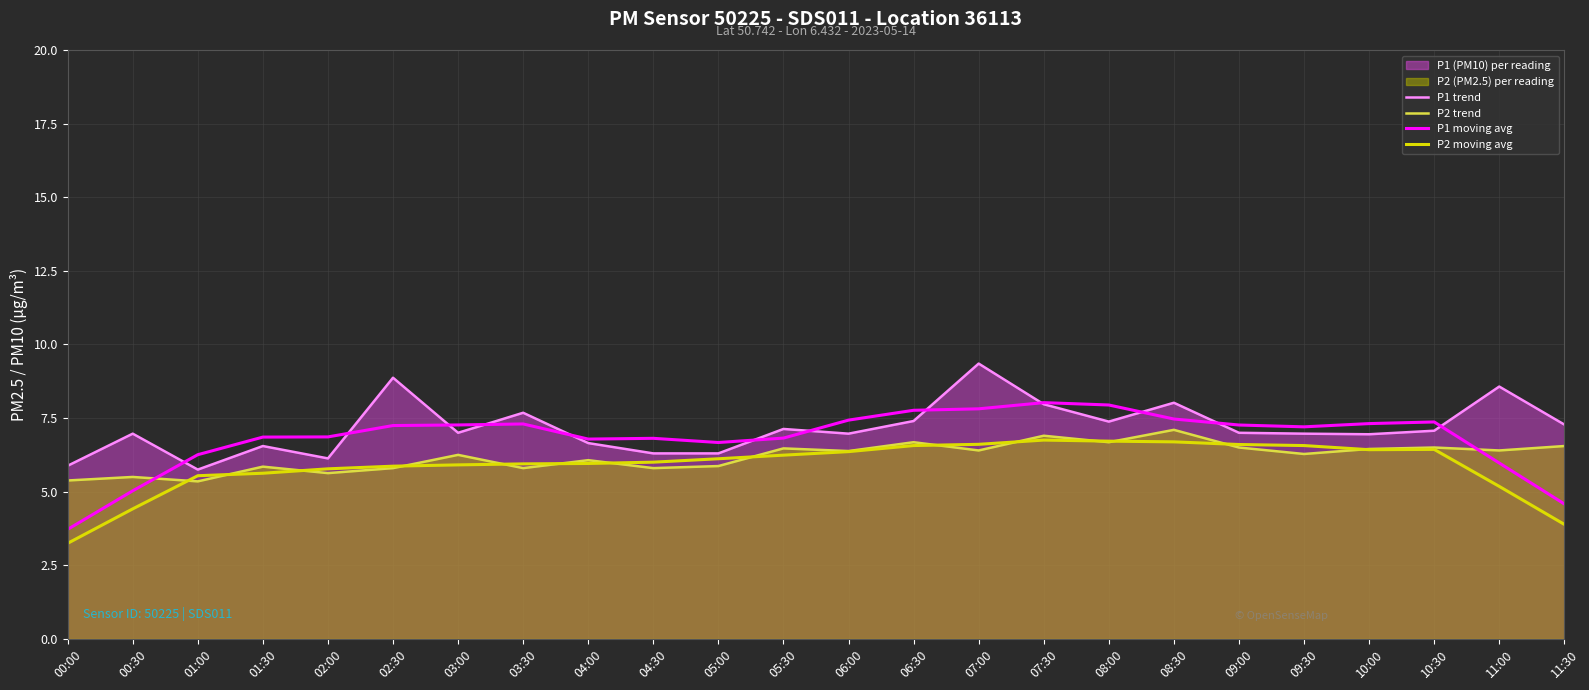

What is the average value of the P1 trend series?

7.2